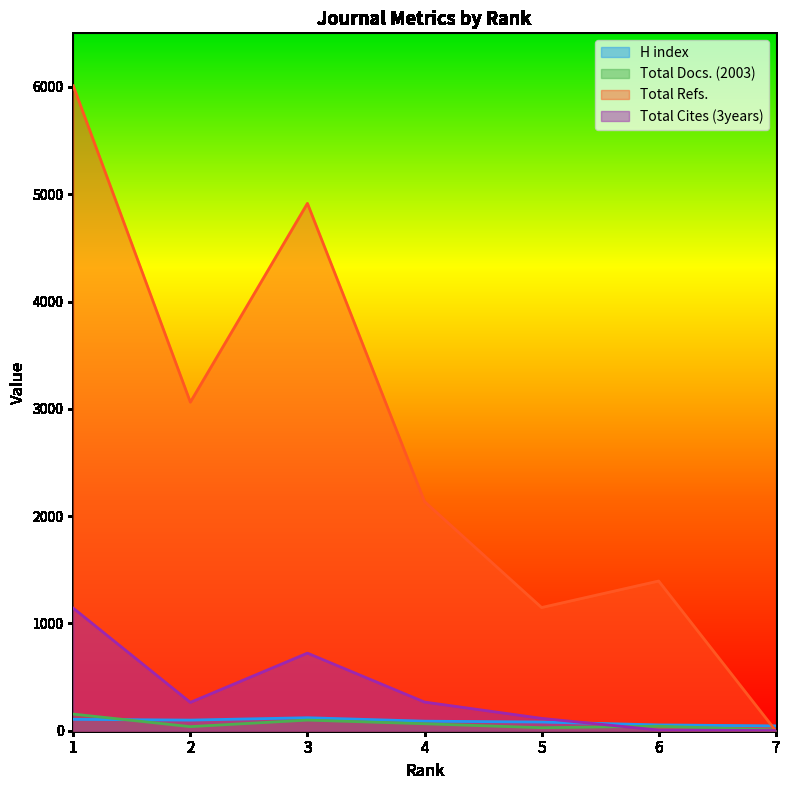

How many values in the Total Refs. series are below 2136?

3